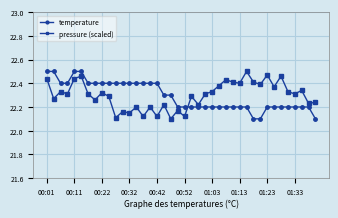

True or false: pressure (scaled) and temperature intersect in this chart.

True